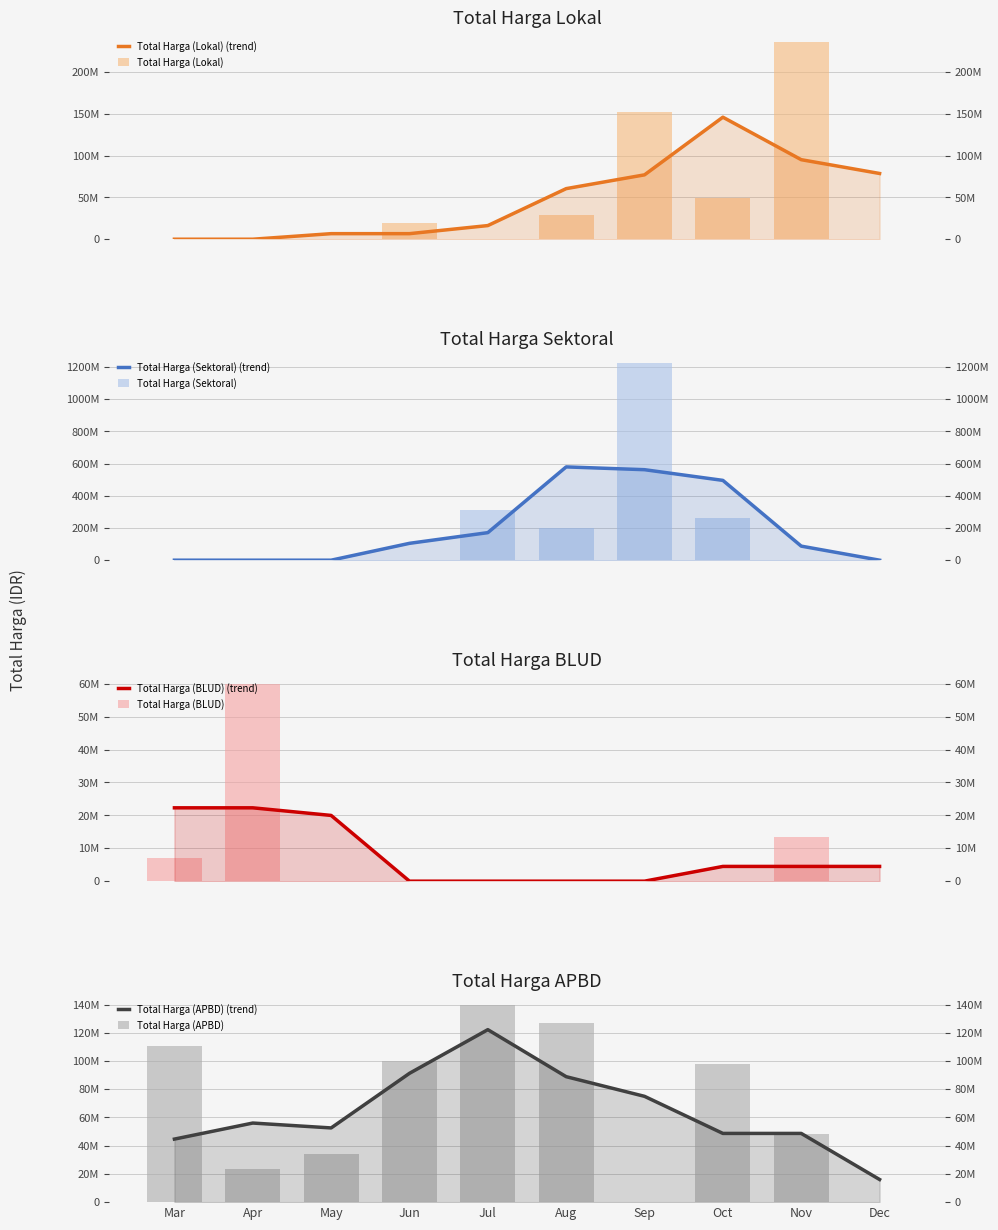

Where is Total Harga (APBD) nearest to the value 69900000?

Nov